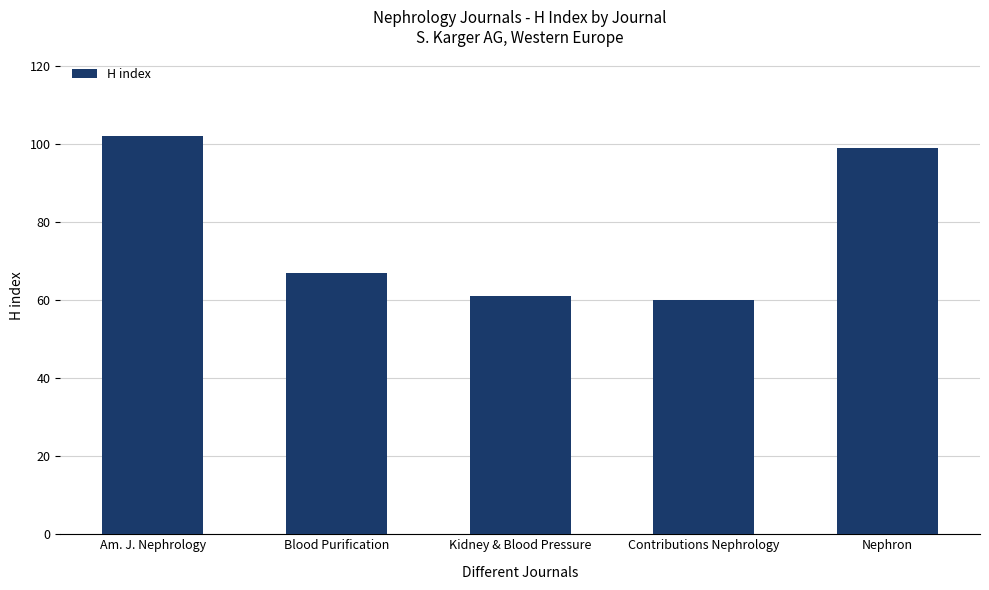

List the labels in order of value, largest first.

Am. J. Nephrology, Nephron, Blood Purification, Kidney & Blood Pressure, Contributions Nephrology